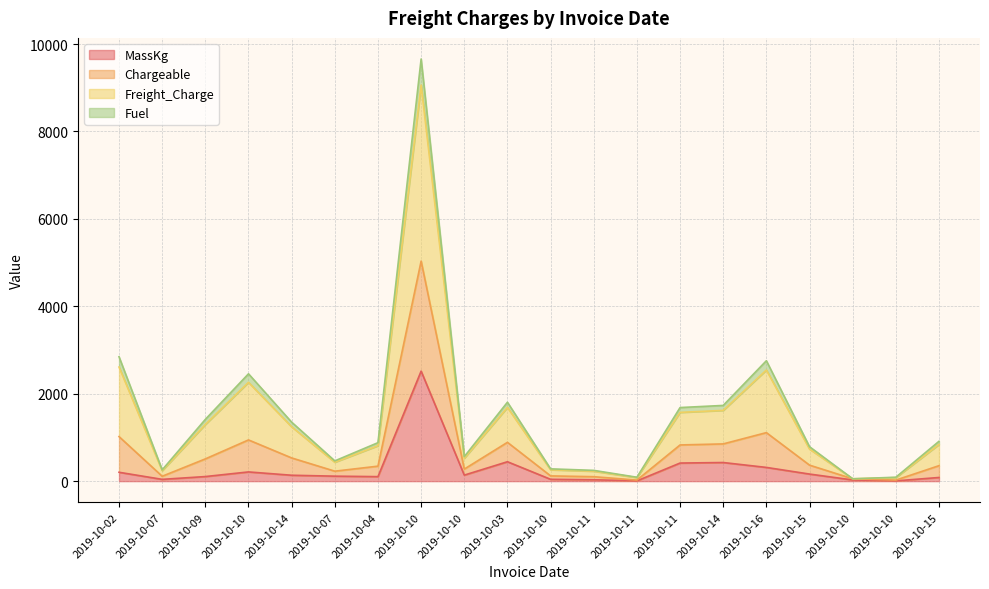

At which category does Freight_Charge reach its first local peak?

2019-10-10